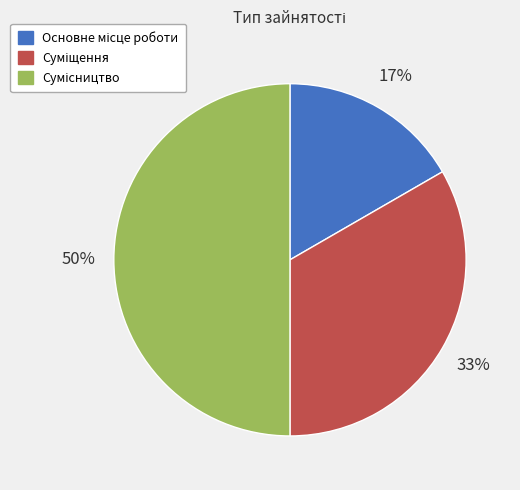

To the nearest percent, what is the average slice percentage?

33%